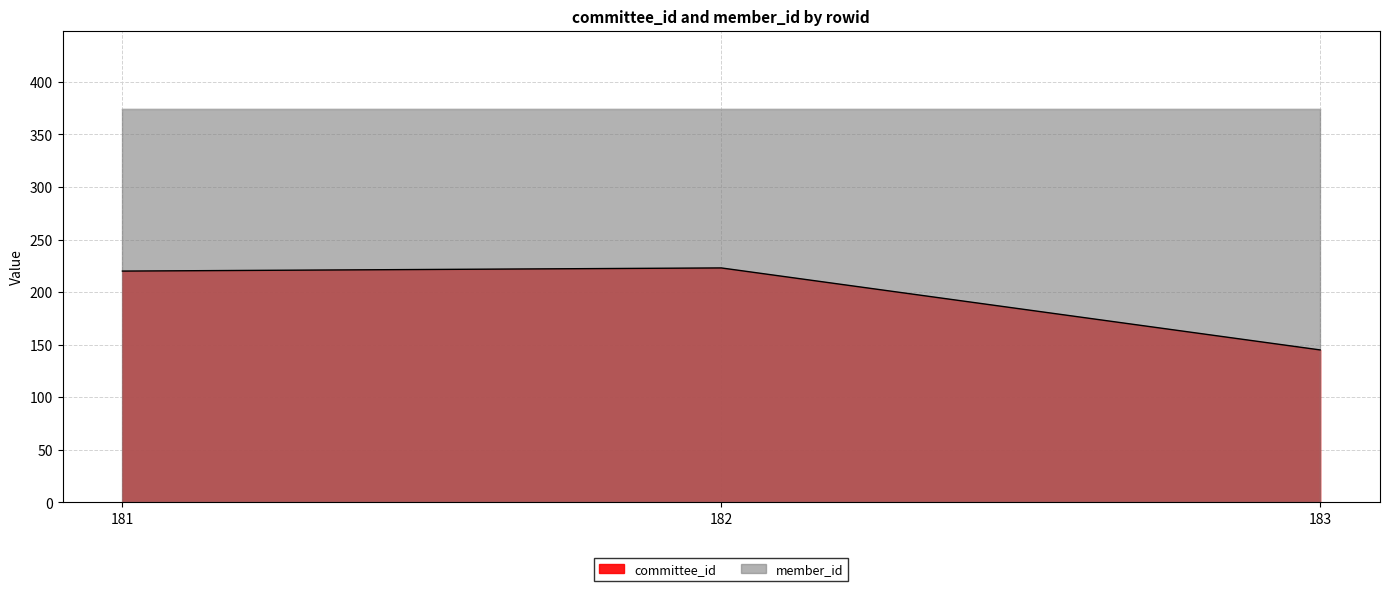

What is the minimum value shown in the chart?

145